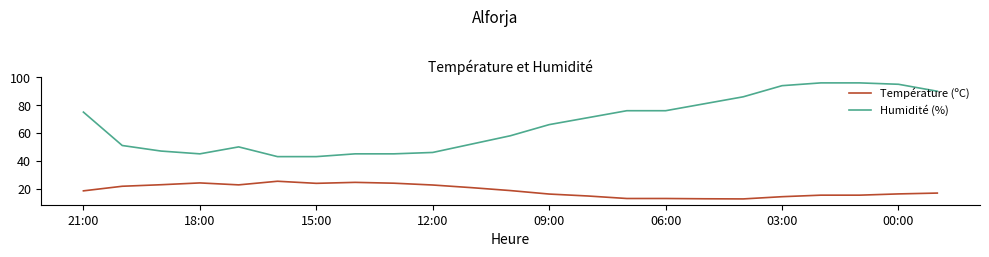

Rank the series by their maximum value, from highest to lowest.

Humidité (%), Température (ºC)